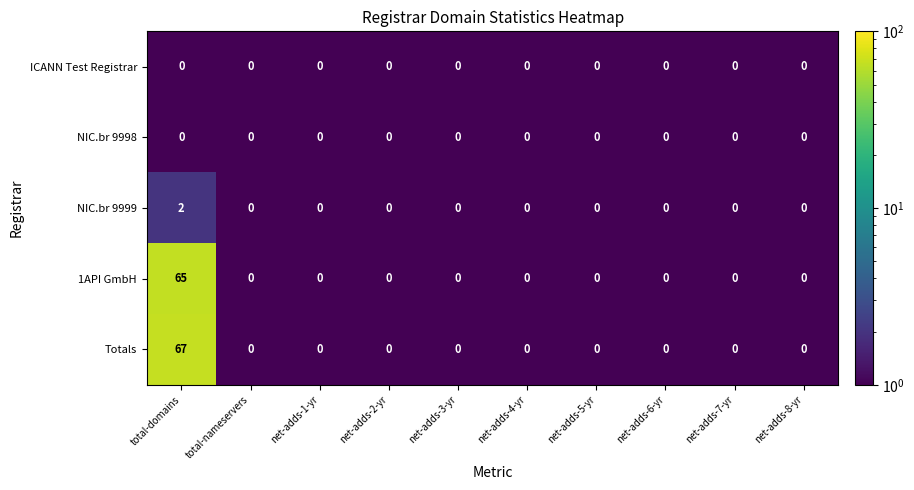

What is the sum of all 1API GmbH values?

65